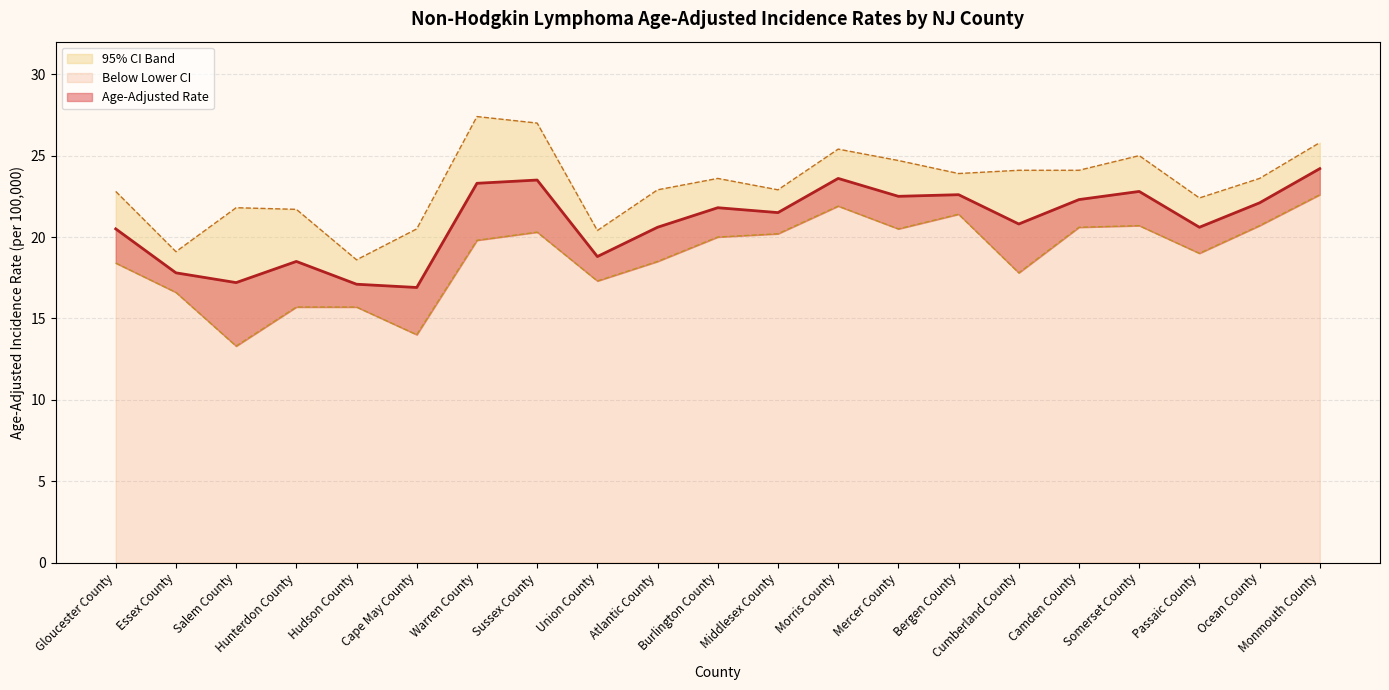

What is the average value of the Age-Adjusted Rate series?

20.9